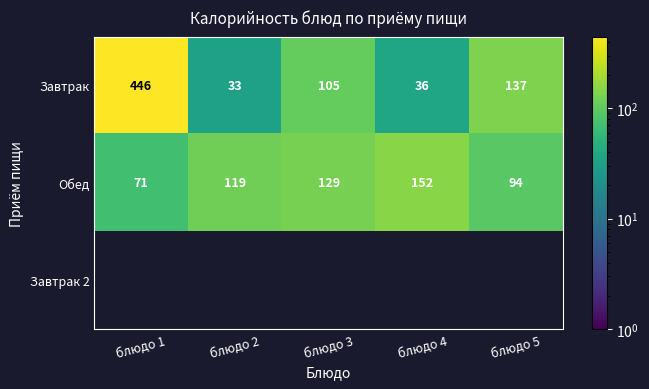

What value does the Завтрак series have at блюдо 4?

36.0